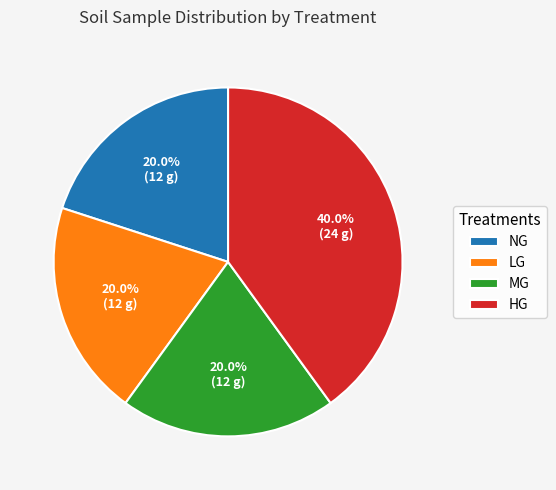

To the nearest percent, what percentage of the pie is HG?

40%